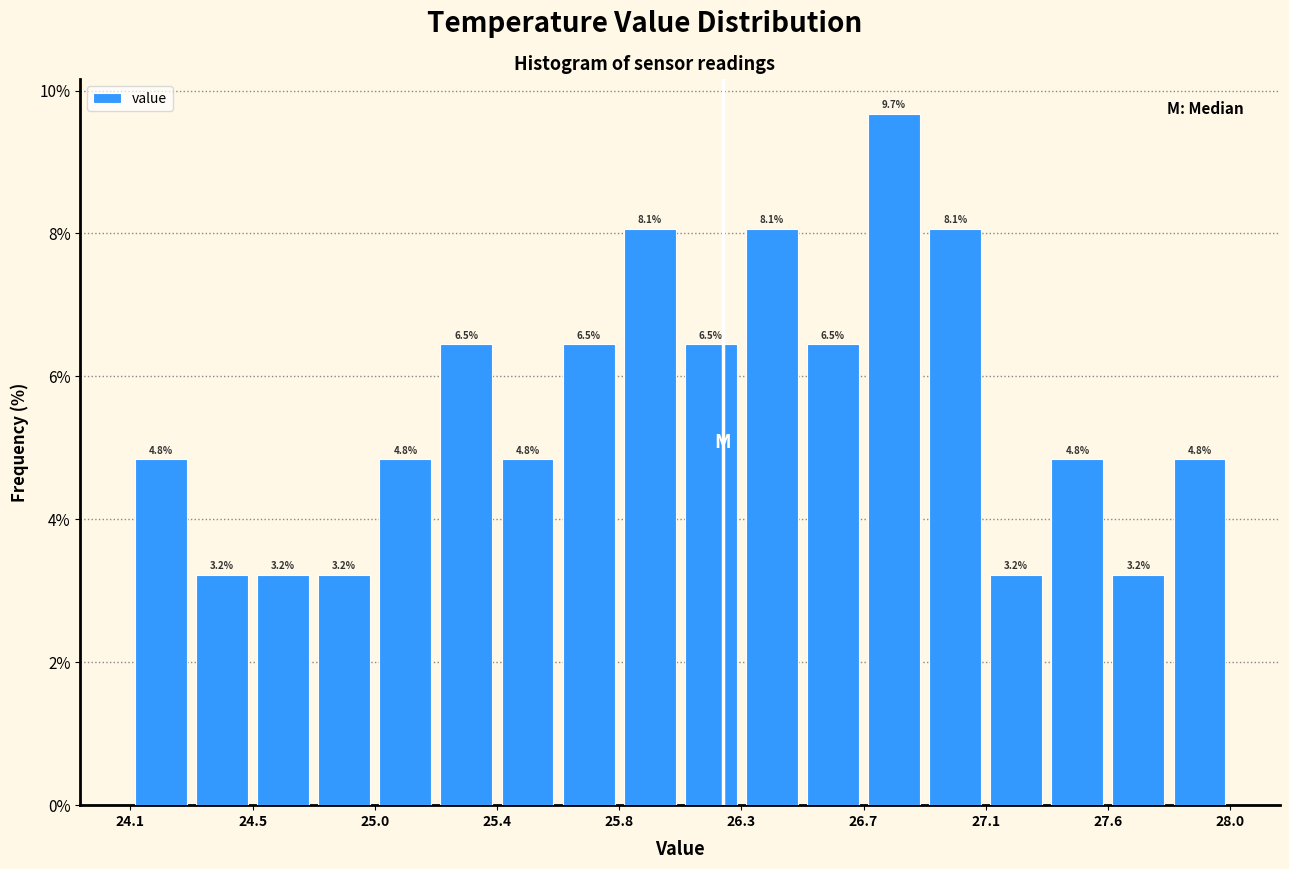

What is the height of the bar covering 24.10 to 24.30 on the x-axis? The bar edges are not printed on the chart, so give them approximately, as read against the axis.

4.8